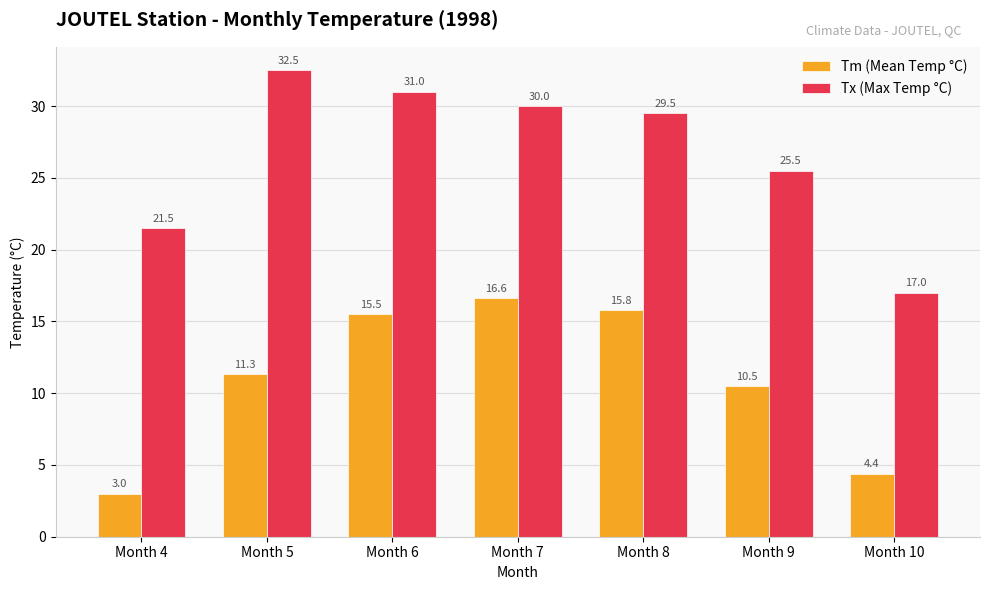

What is the difference between the highest and lowest values at Month 4?

18.5